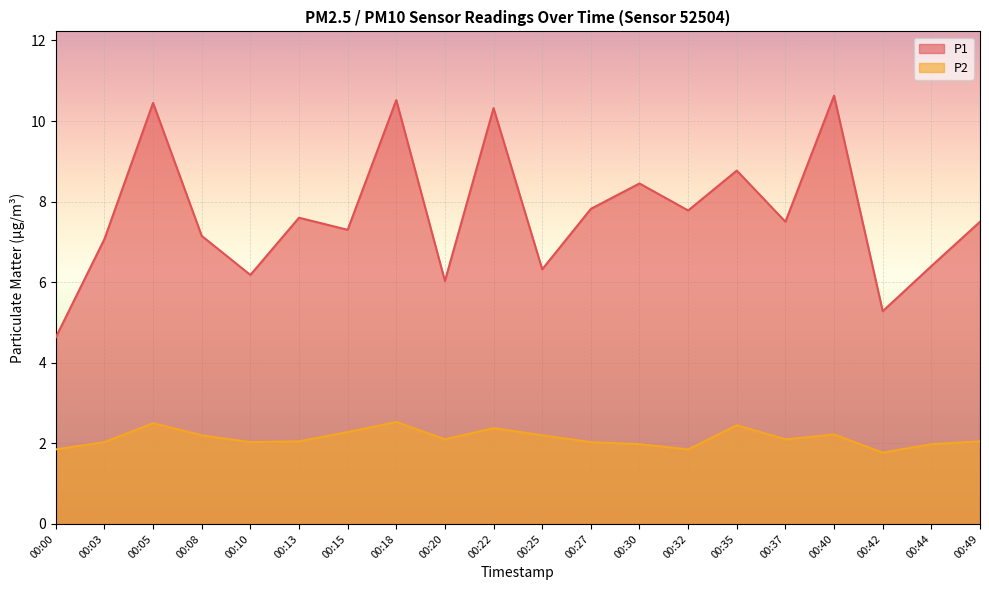

Rank the categories by P1 value from lowest to highest.

00:00, 00:42, 00:20, 00:10, 00:25, 00:44, 00:03, 00:08, 00:15, 00:37, 00:49, 00:13, 00:32, 00:27, 00:30, 00:35, 00:22, 00:05, 00:18, 00:40